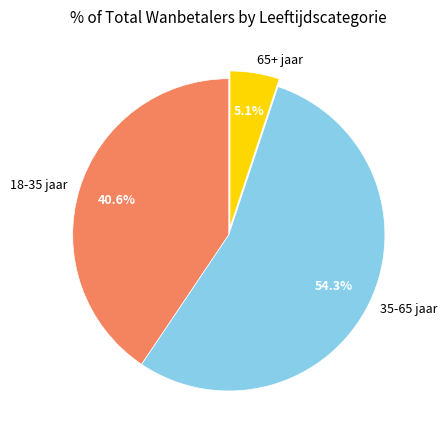

What is the smallest slice in the pie chart?

65+ jaar